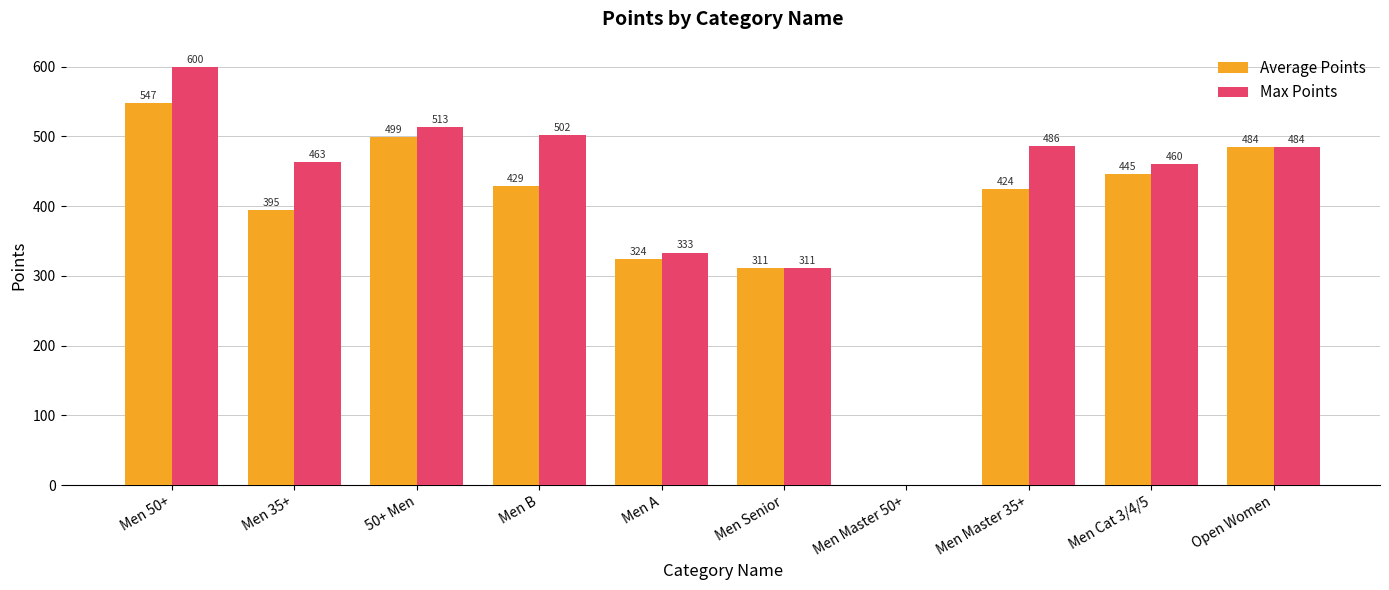

What are all the series names shown in the legend?

Average Points, Max Points